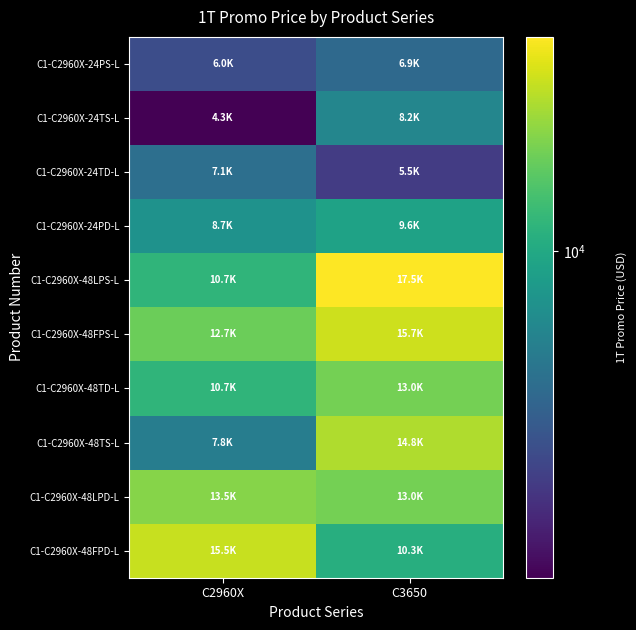

What is the maximum value shown in the chart?

17467.1